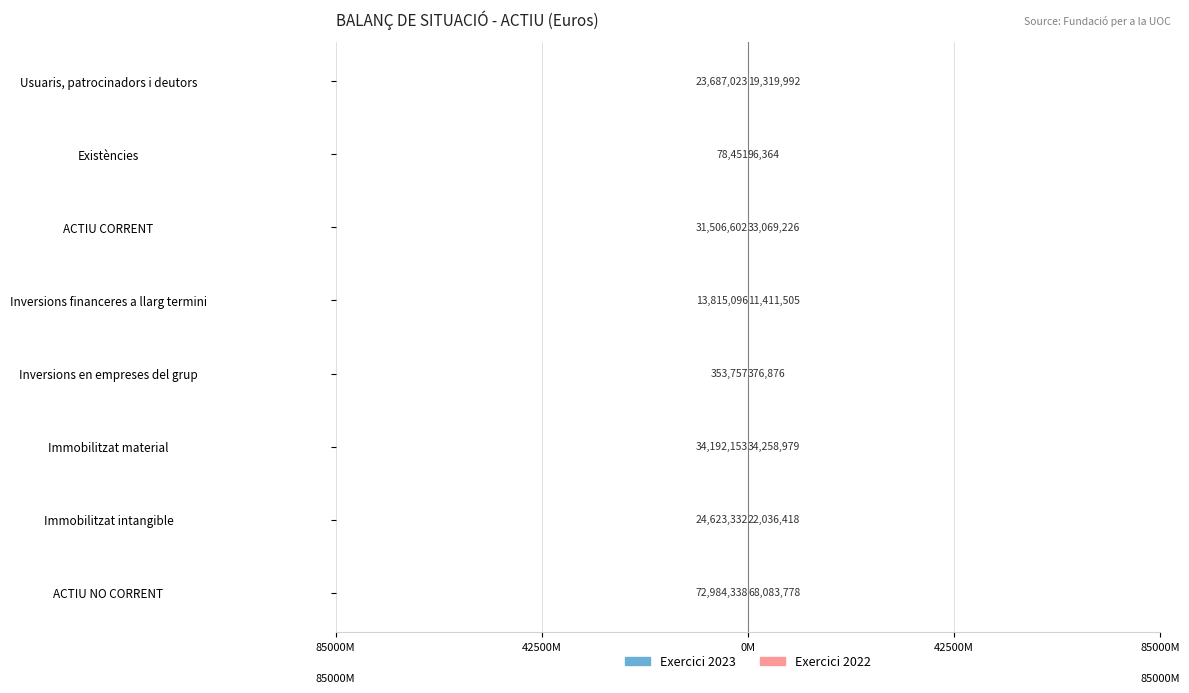

How many data points in Exercici 2022 are less than 22036417?

4